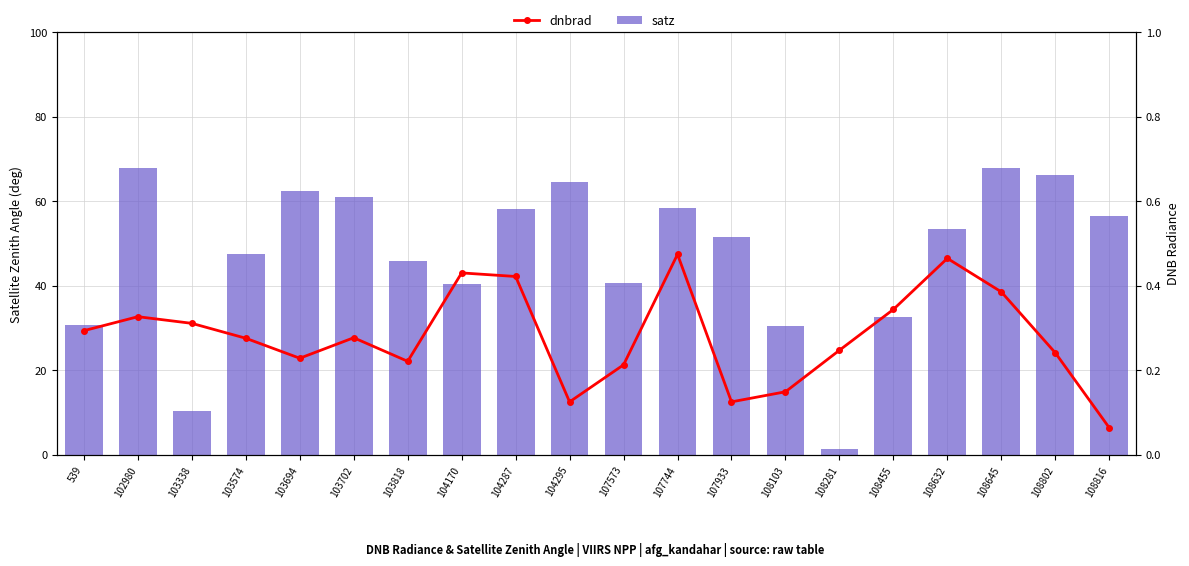

Which series changed the most between 103702 and 107573?

satz